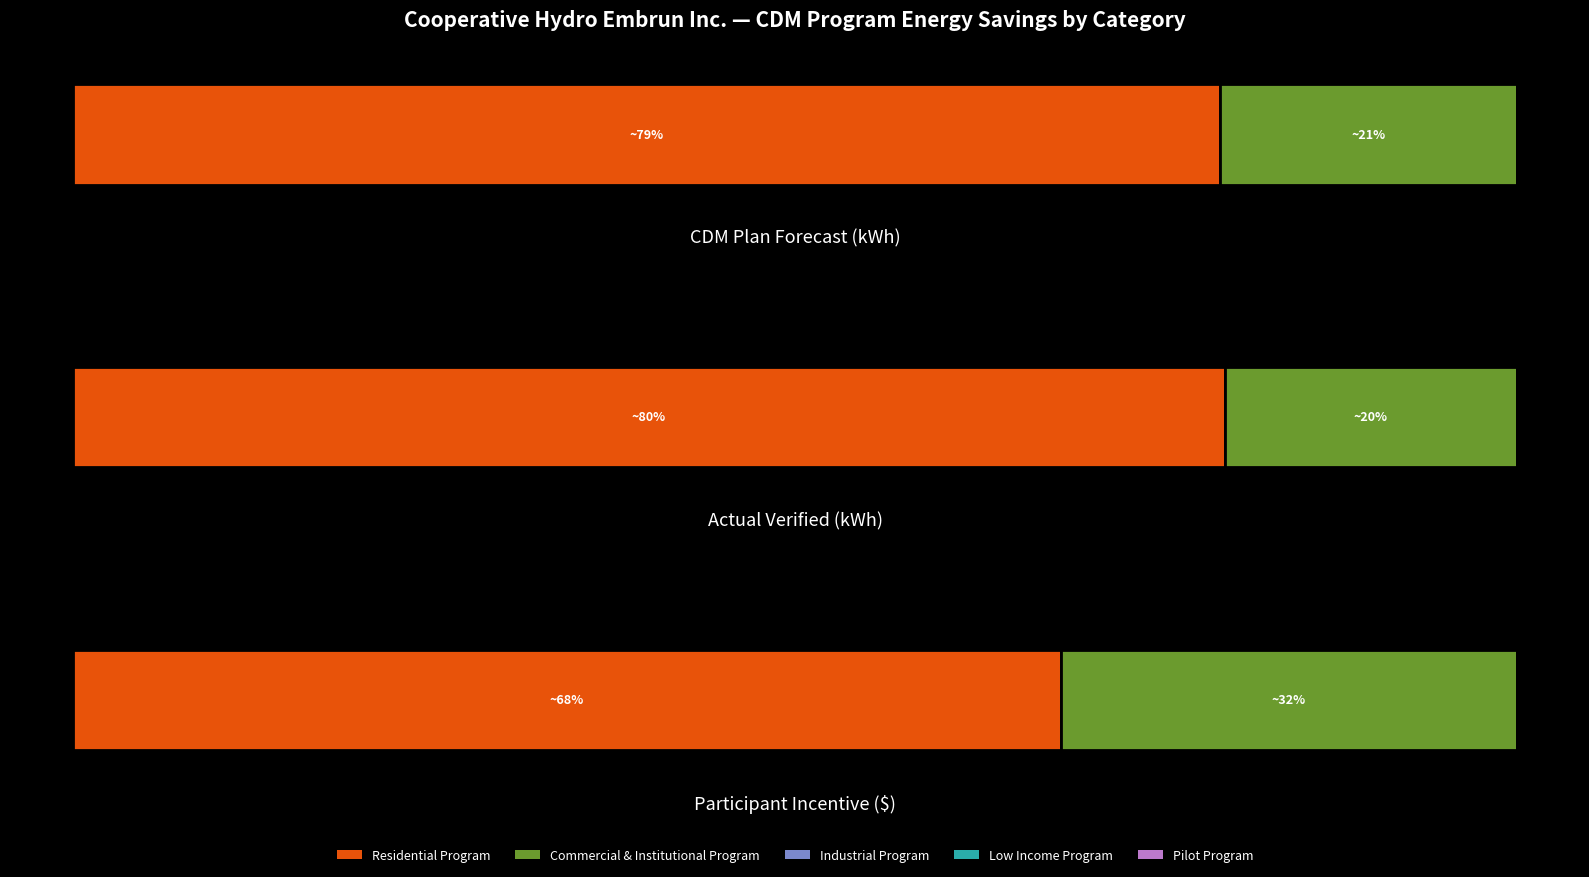

Where does the Residential Program series first go above 95633?

Actual Verified (kWh)